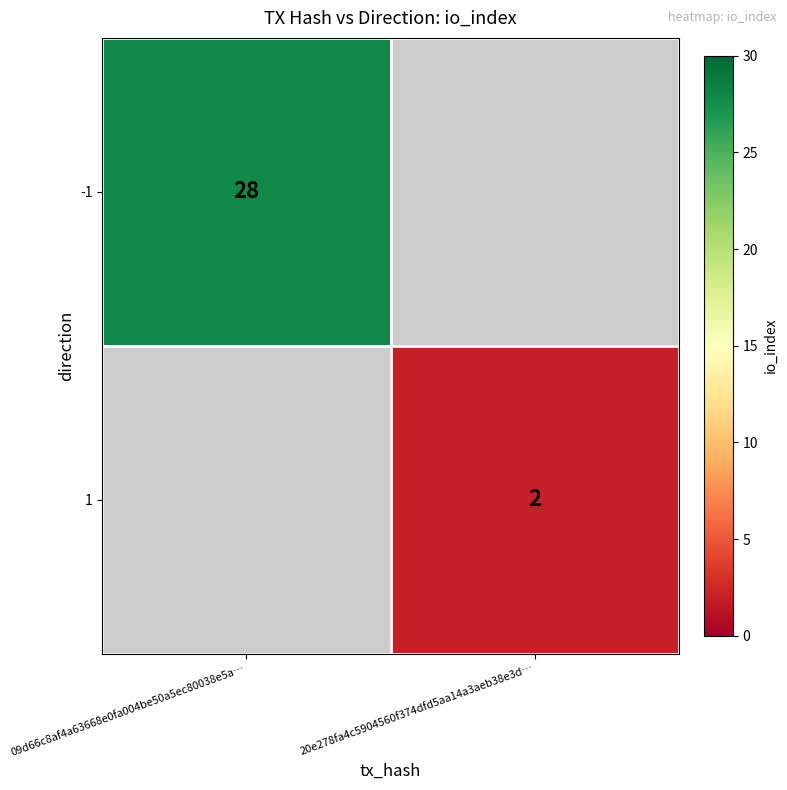

True or false: -1 has a value of 28 at 09d66c8af4a63668e0fa004be50a5ec80038e5a….

True